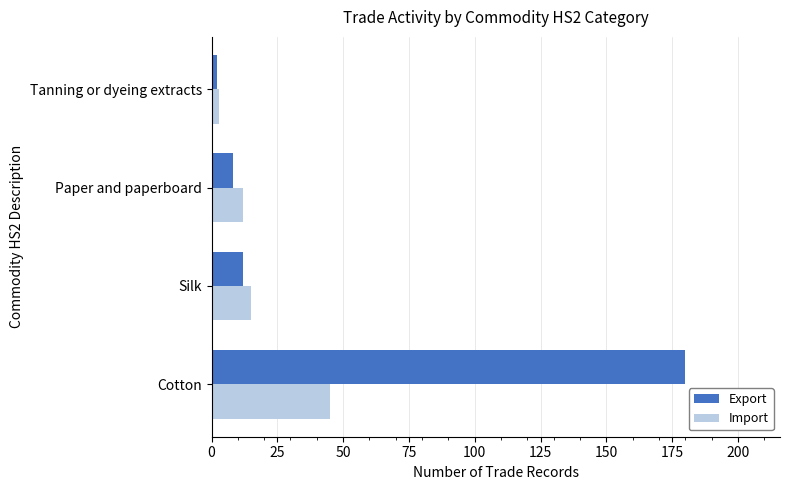

Read the Export value at Paper and paperboard.

8